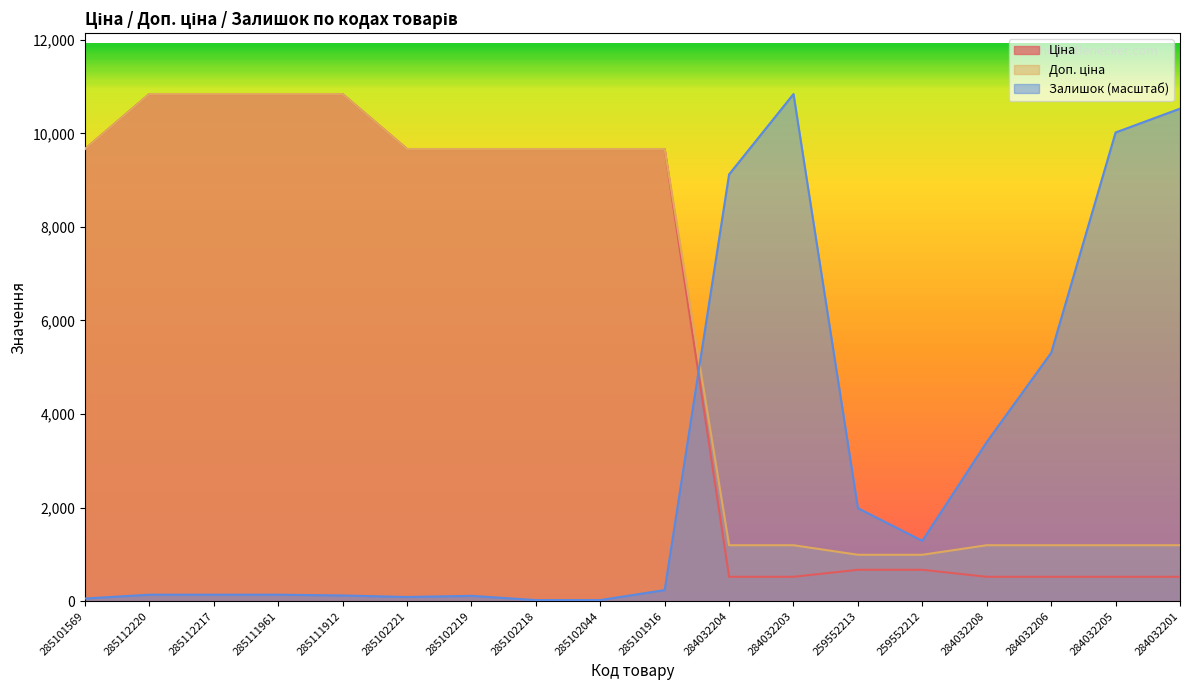

Rank the series at 285102219 from lowest to highest value.

Залишок, Ціна, Доп. ціна